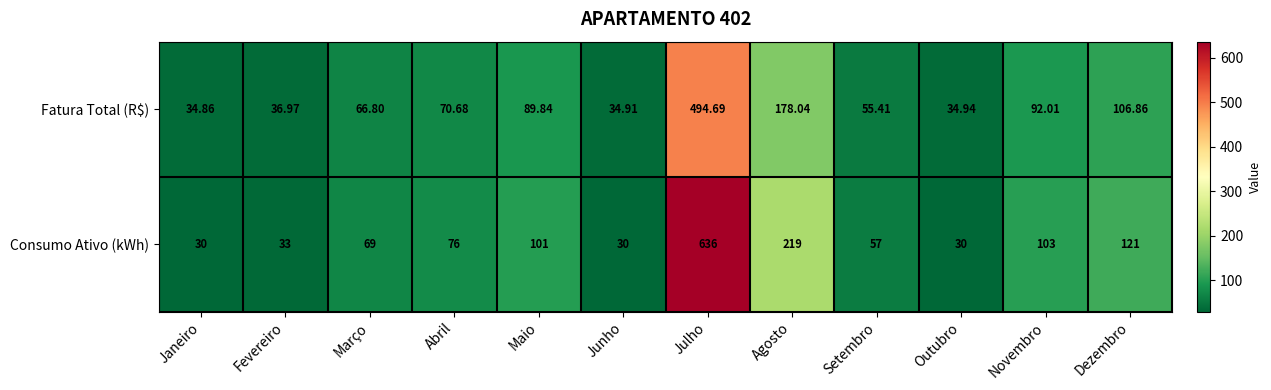

Which category has the lowest value in the Fatura Total (R$) series?

Janeiro